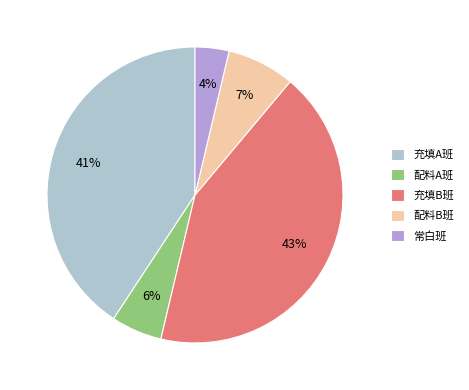

Is there a majority slice in this chart?

No